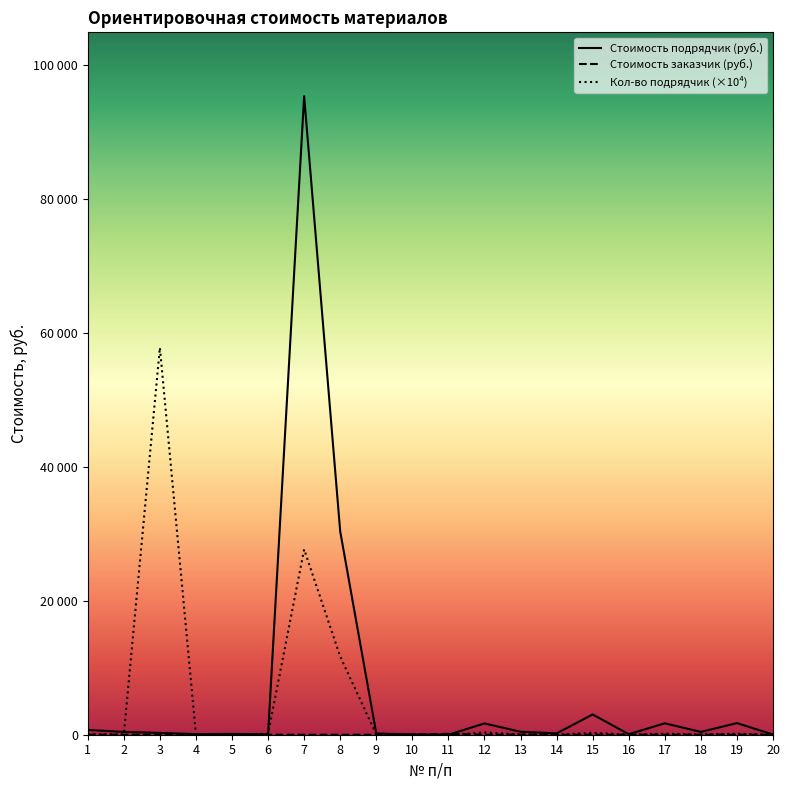

Reading left to right, extract all data points from this chart.

Стоимость подрядчик (руб.): 711.0	417.0	272.0	88.0	118.0	59.0	95380.0	30360.0	189.0	38.0	0.0	1684.0	440.0	198.0	3025.0	77.0	1705.0	418.0	1738.0	22.0
Стоимость заказчик (руб.): 0.0	0.0	0.0	0.0	0.0	0.0	0.0	0.0	0.0	0.0	136.0	0.0	0.0	0.0	0.0	0.0	0.0	0.0	0.0	0.0
Кол-во подрядчик (×10⁴): 96.0	39.0	57814.0	11.0	27.0	144.0	27684.0	11680.0	42.0	7.0	0.0	335.0	40.0	18.0	275.0	7.0	155.0	38.0	158.0	2.0